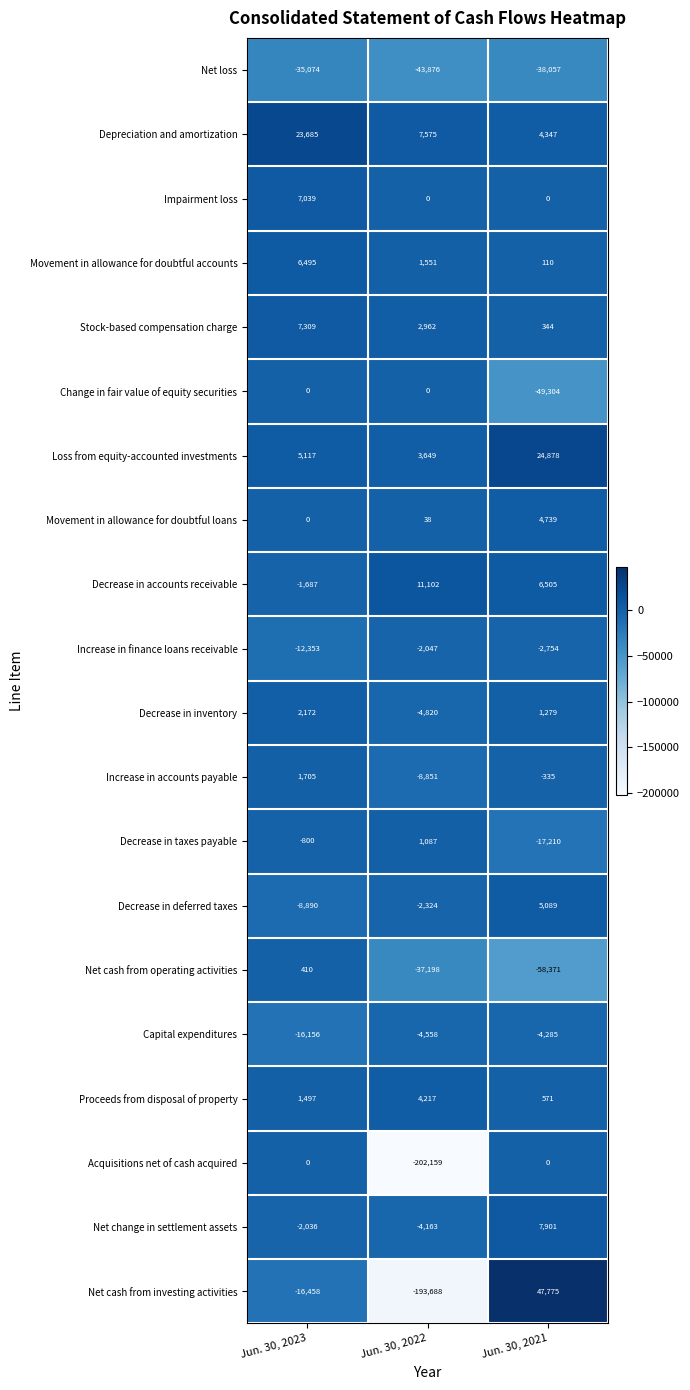

Which series has the largest total across all categories?

Depreciation and amortization